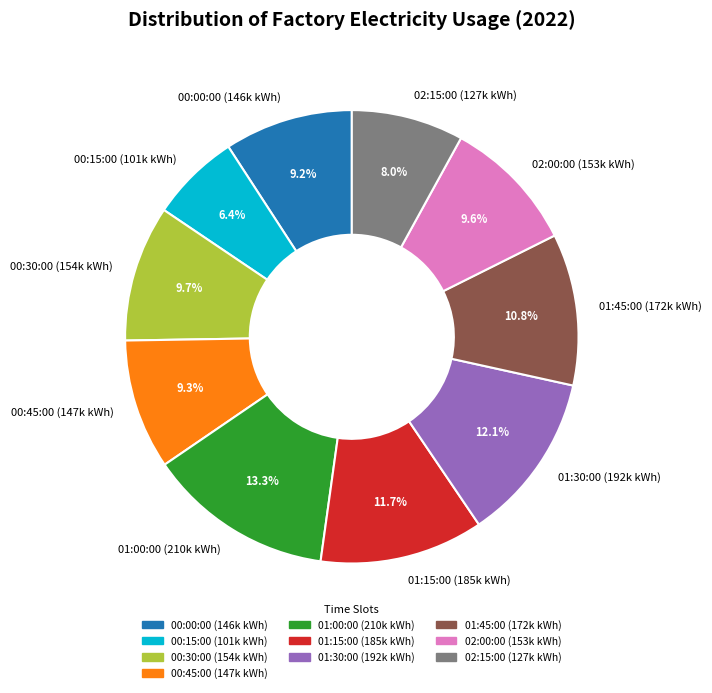

Which slice is the largest?

01:00:00